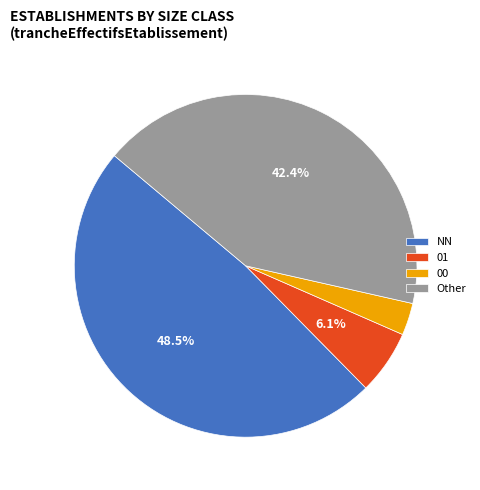

Rank the categories by value from highest to lowest.

NN, Other, 01, 00